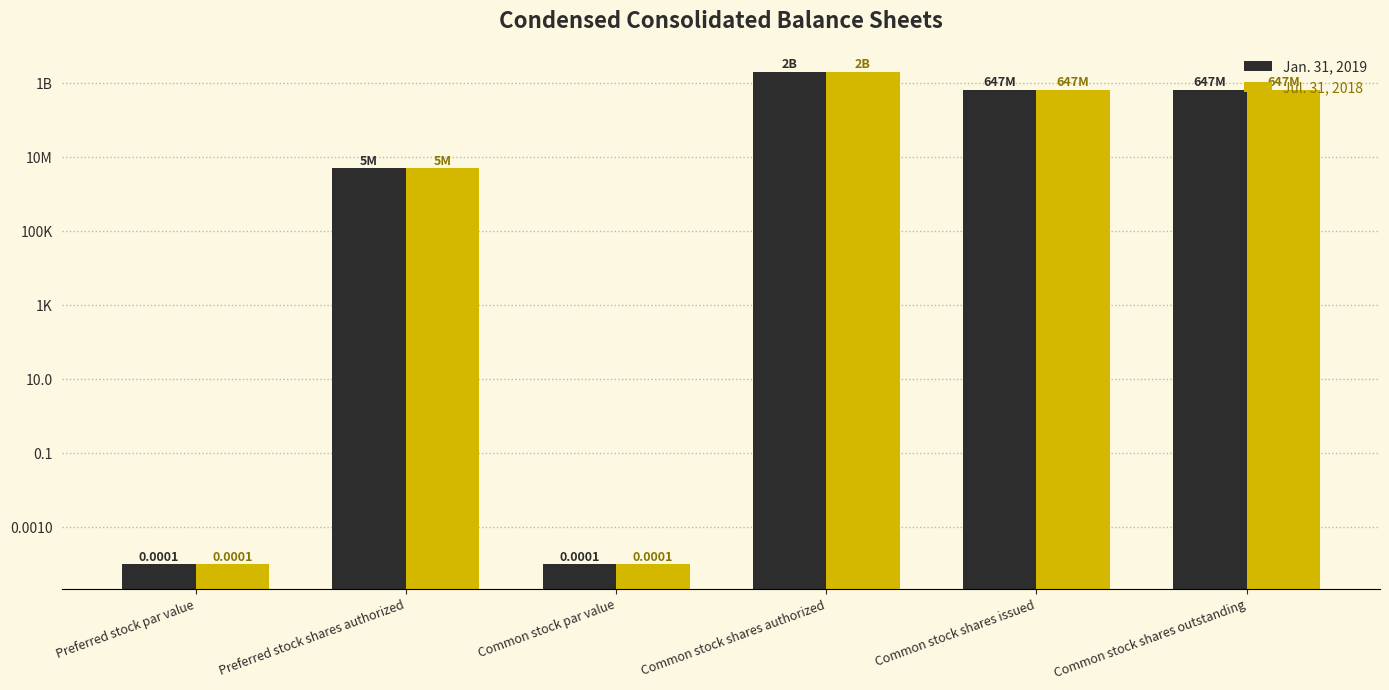

How many bars are there in total?

12